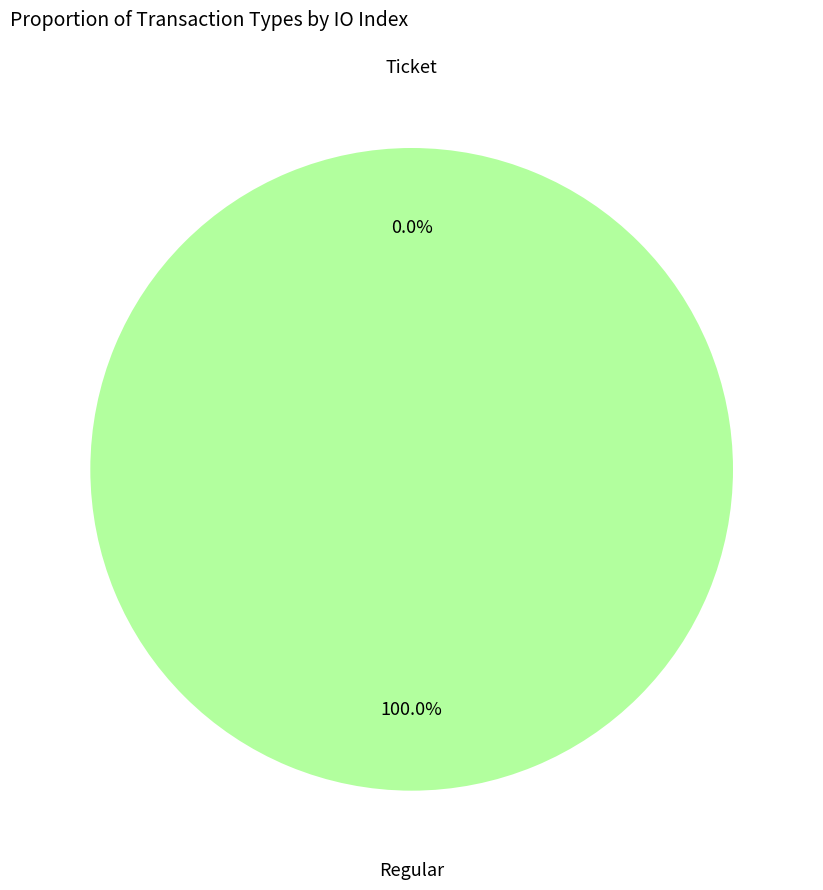

Which has a higher value, Regular or Ticket?

Regular